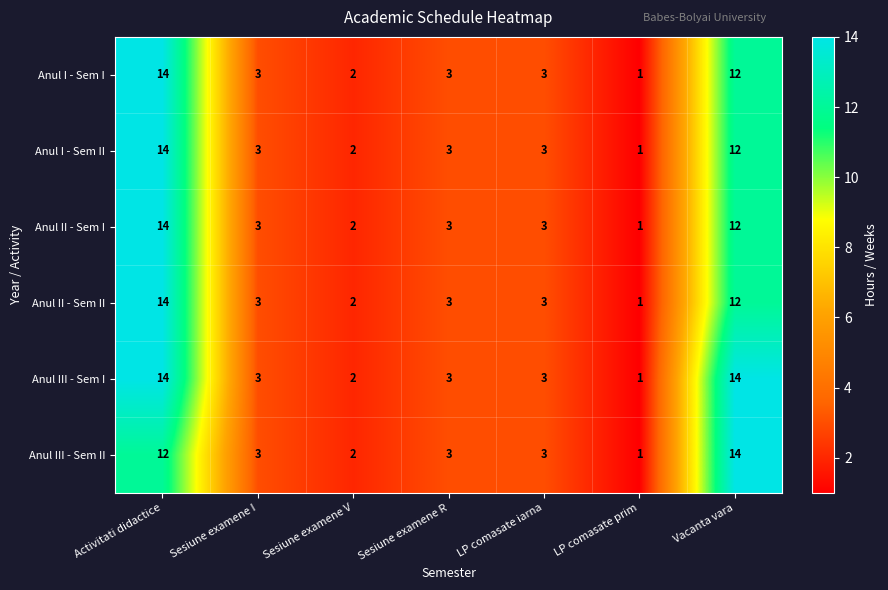

What is the maximum value shown in the chart?

14